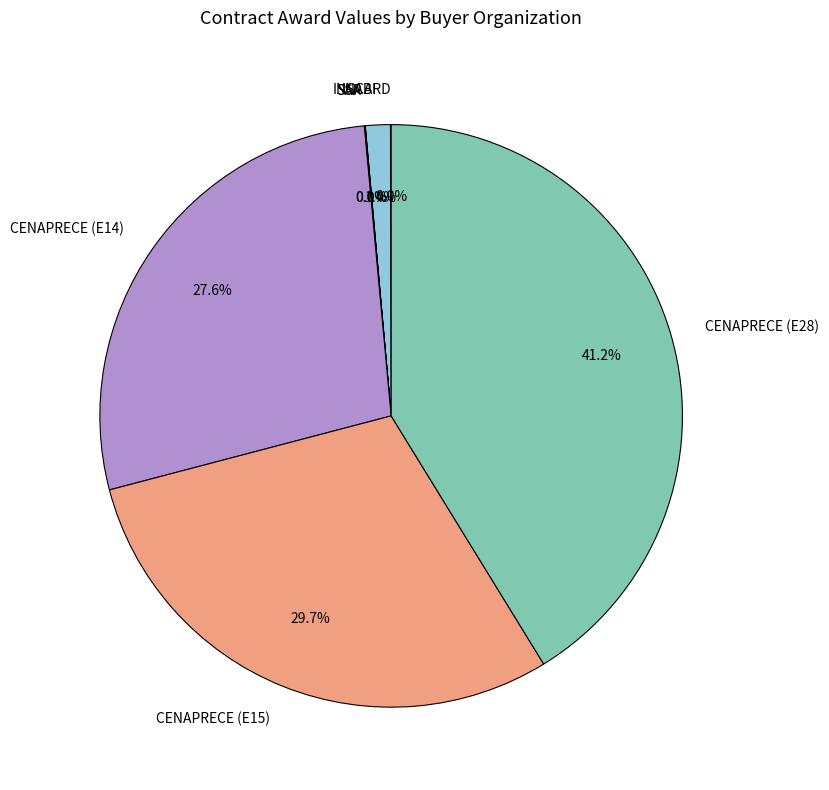

What is the largest slice in the pie chart?

CENAPRECE (E28)